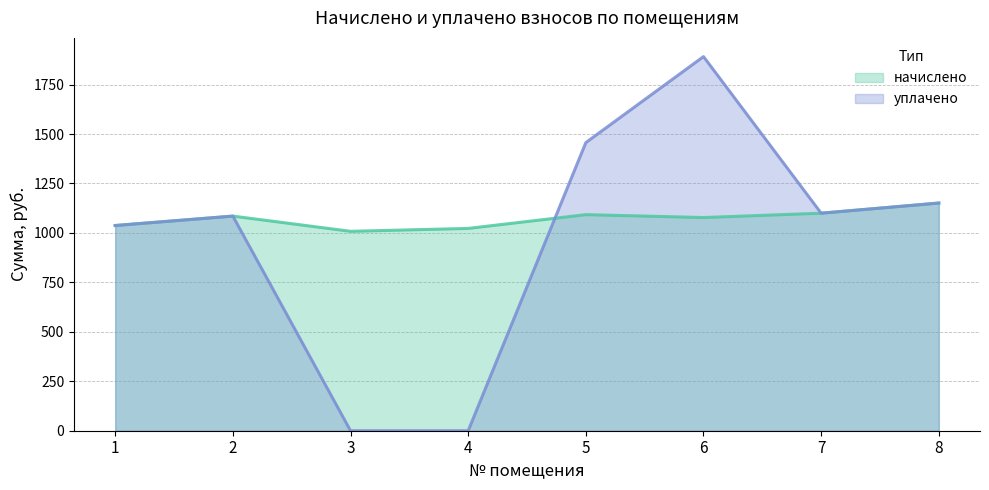

Which label corresponds to the smallest value in the chart?

3